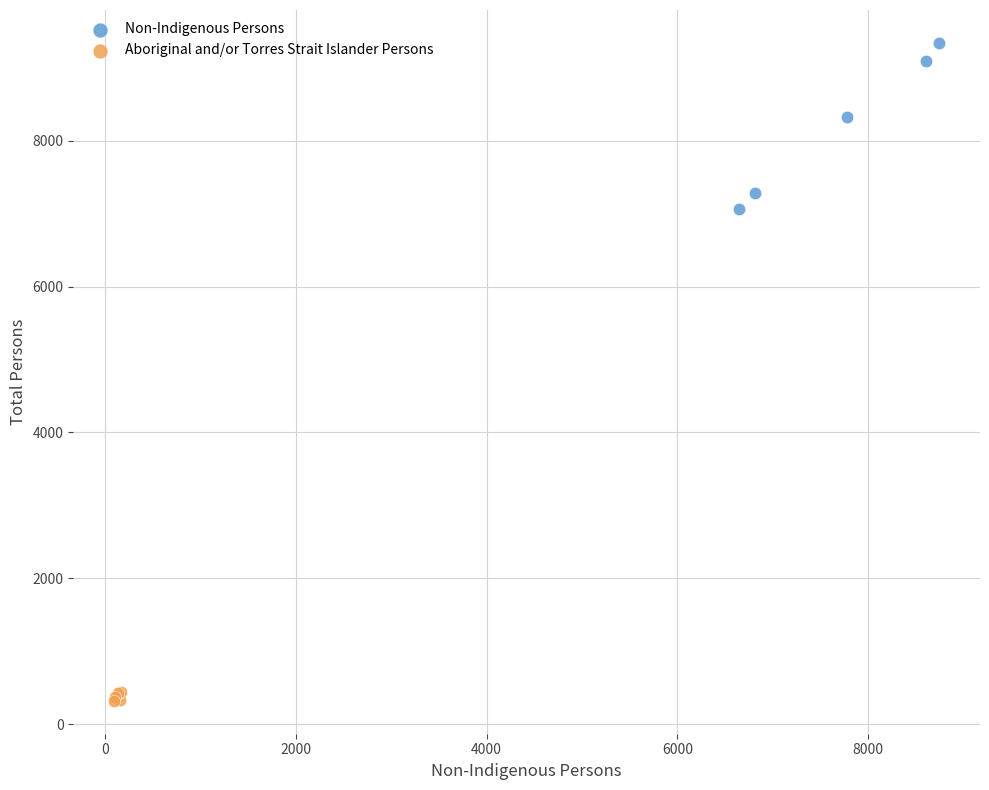

Which series has the widest spread of Y values?

Non-Indigenous Persons